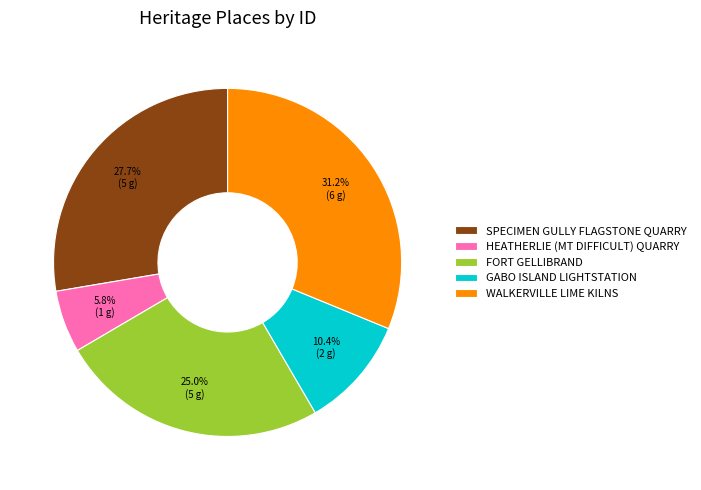

Count the number of slices in the pie.

5